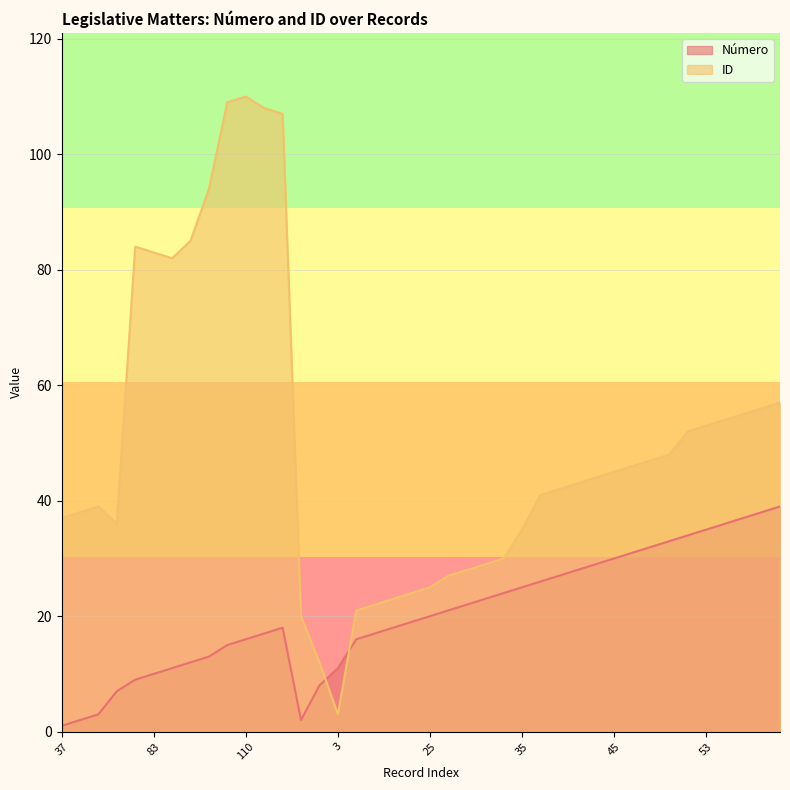

Rank the series at 21 from highest to lowest value.

ID, Número